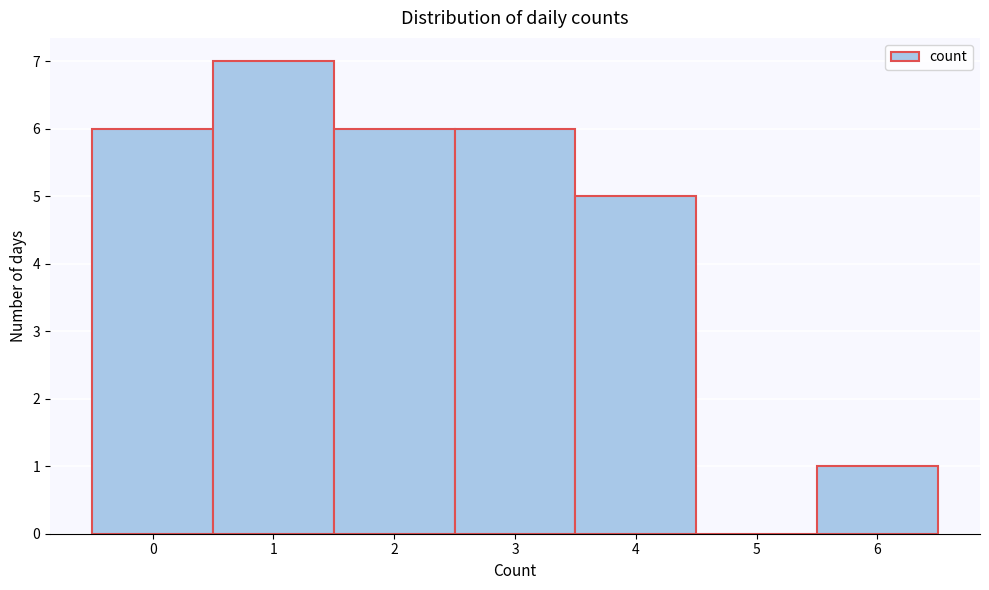

What is the height of the bar covering -0.5 to 0.5 on the x-axis? The values are not printed on the chart, so give them approximately, as read against the axis.

6